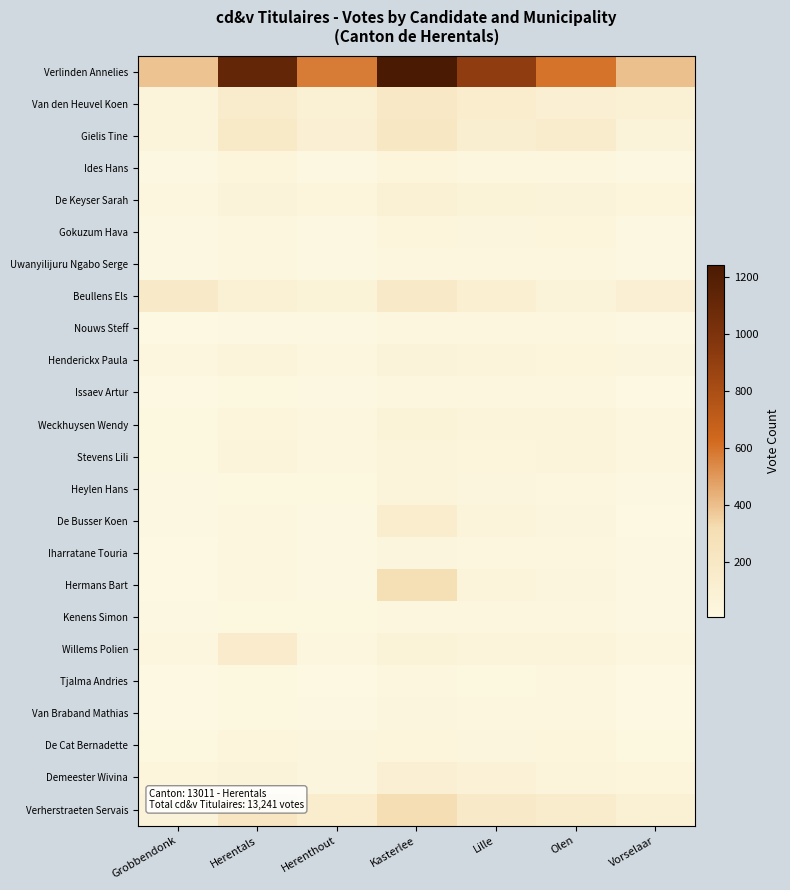

Which series has the widest spread of values?

Verlinden Annelies